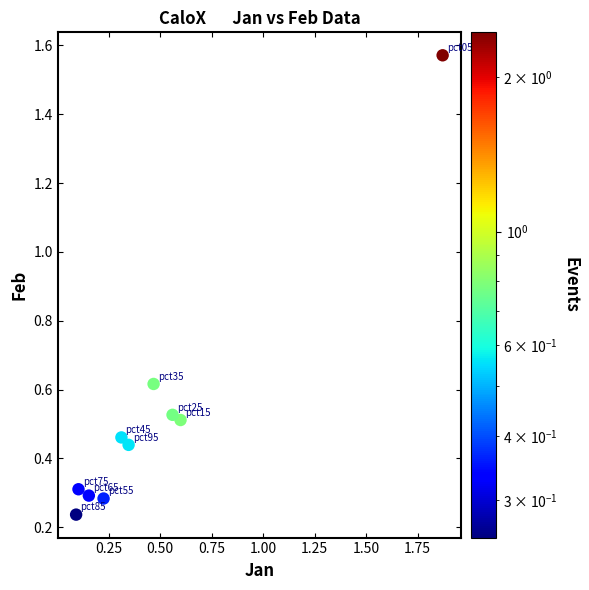

What is the range of Y values (max minus min)?

1.3